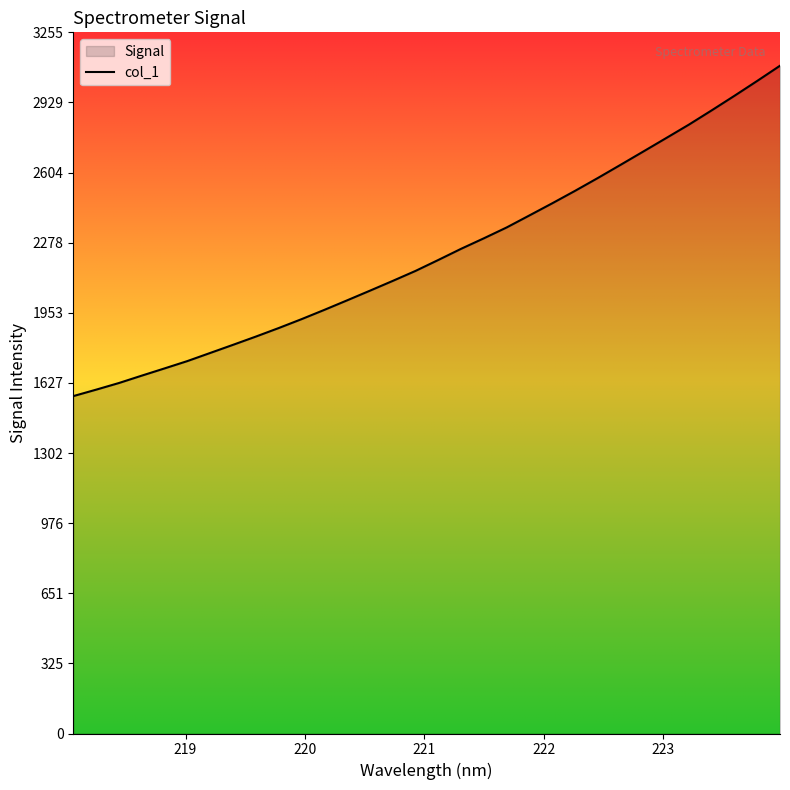

What is the smallest value displayed?

1566.4